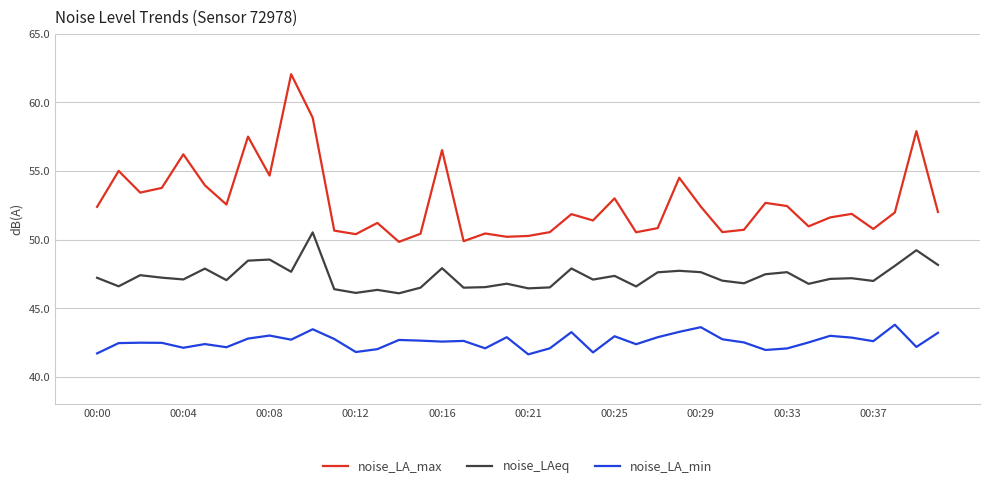

Rank the series by their maximum value, from lowest to highest.

noise_LA_min, noise_LAeq, noise_LA_max